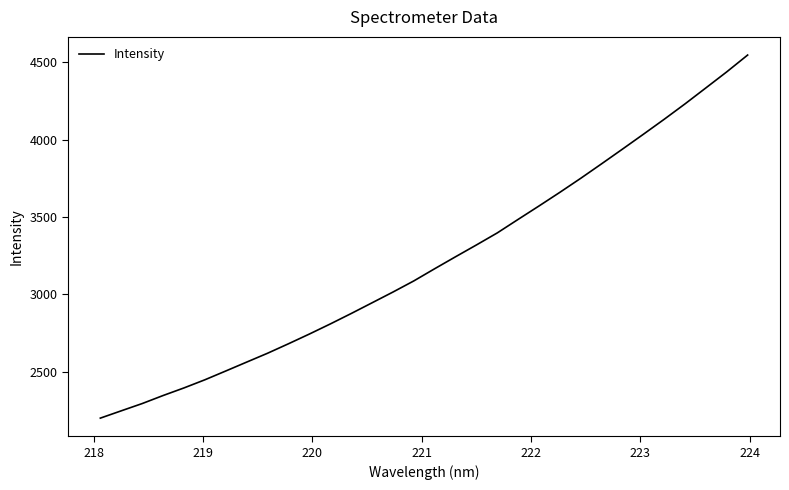

Reading right to left, list all the values displayed in this chart.

4546.2	4437.7	4334.0	4230.7	4131.0	4033.9	3938.0	3843.2	3749.4	3658.8	3570.5	3483.8	3396.3	3318.3	3241.9	3164.6	3085.7	3013.7	2944.2	2874.9	2807.4	2742.3	2679.5	2618.2	2561.0	2503.5	2446.6	2394.0	2344.8	2292.9	2246.0	2198.8